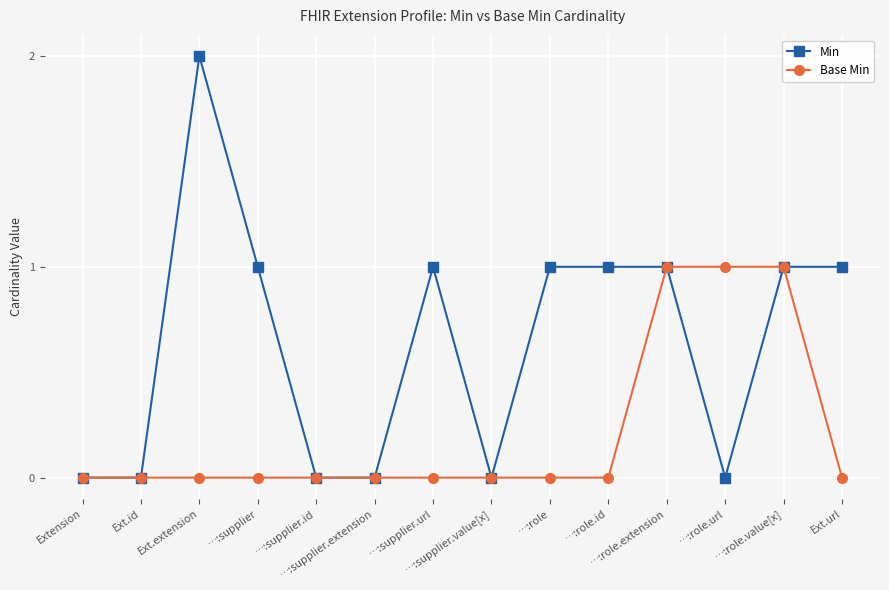

Reading right to left, list all the values displayed in this chart.

Min: Ext.url=1	…:role.value[x]=1	…:role.url=0	…:role.extension=1	…:role.id=1	…:role=1	…:supplier.value[x]=0	…:supplier.url=1	…:supplier.extension=0	…:supplier.id=0	…:supplier=1	Ext.extension=2	Ext.id=0	Extension=0
Base Min: Ext.url=0	…:role.value[x]=1	…:role.url=1	…:role.extension=1	…:role.id=0	…:role=0	…:supplier.value[x]=0	…:supplier.url=0	…:supplier.extension=0	…:supplier.id=0	…:supplier=0	Ext.extension=0	Ext.id=0	Extension=0